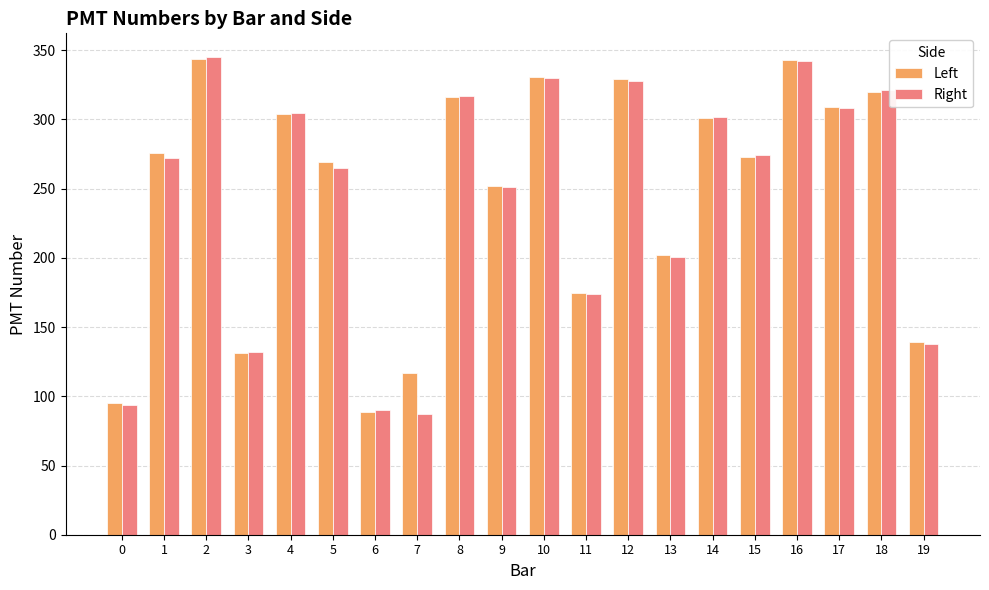

What is the greatest value displayed?

345